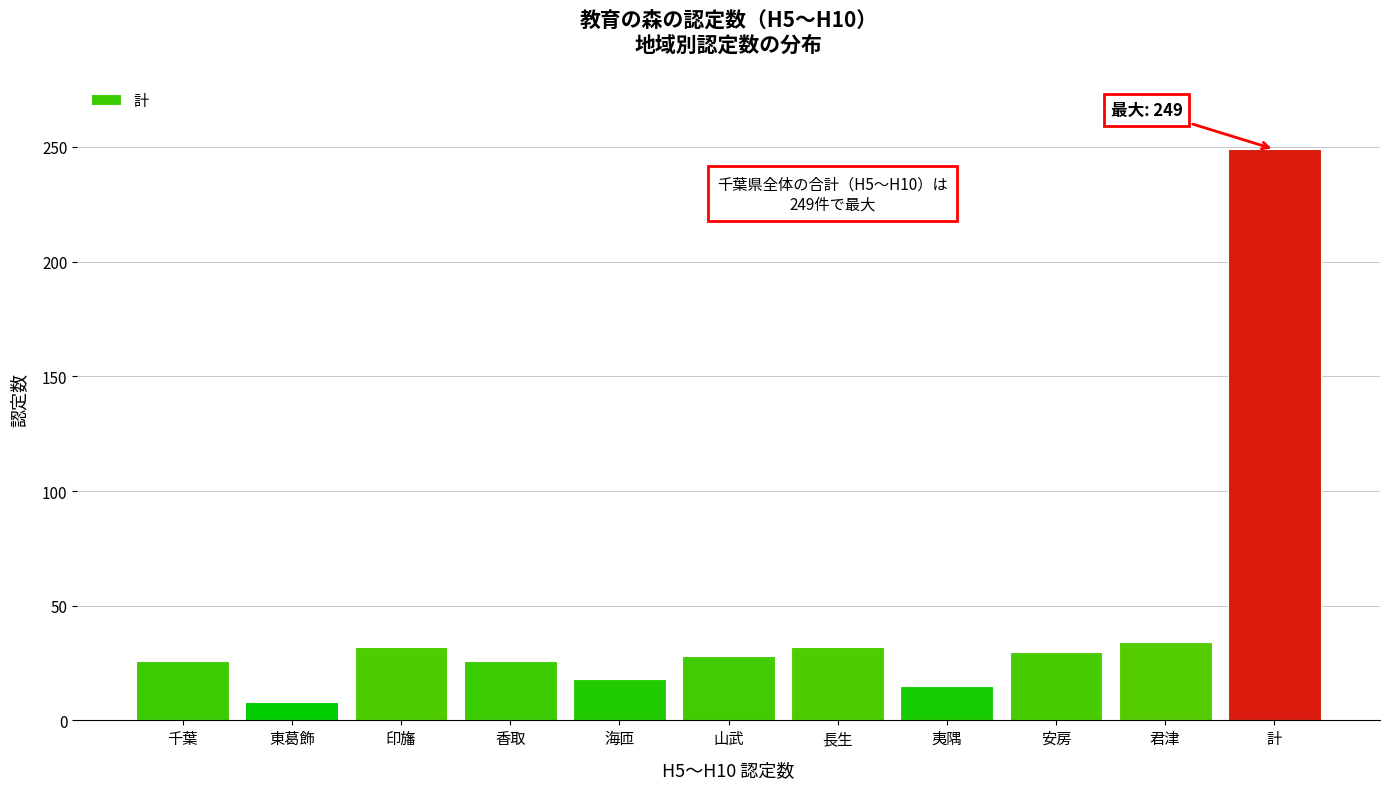

Reading right to left, what are all the values shown in this chart?

249	34	30	15	32	28	18	26	32	8	26